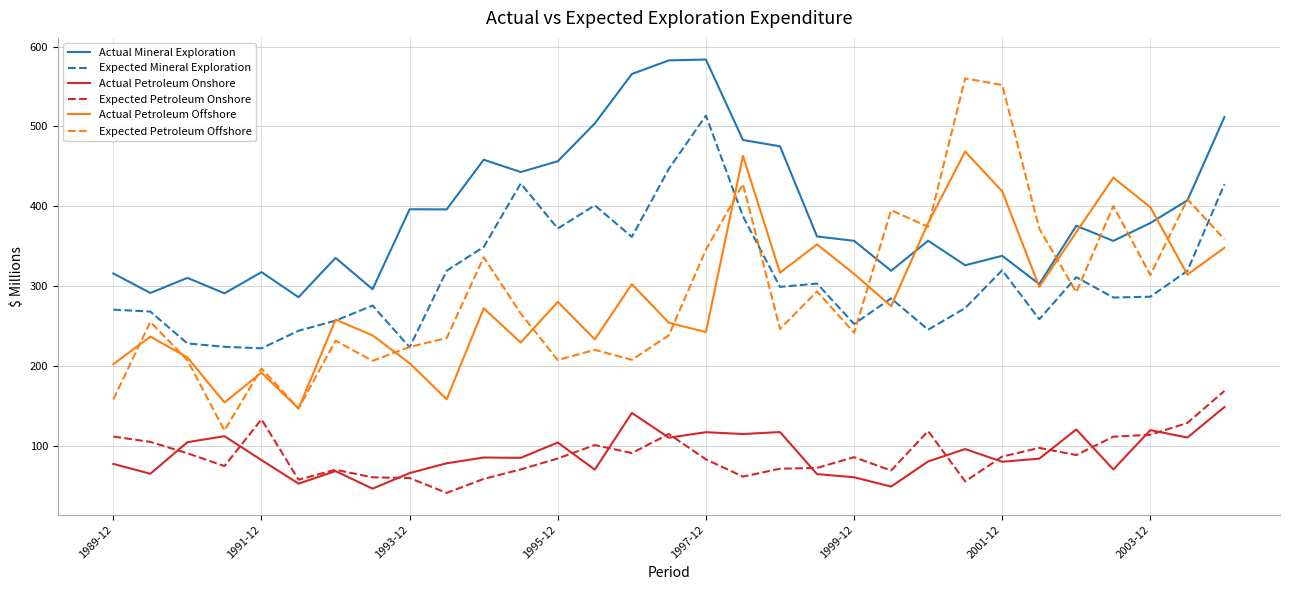

True or false: Expected Petroleum Onshore and Expected Petroleum Offshore intersect in this chart.

False